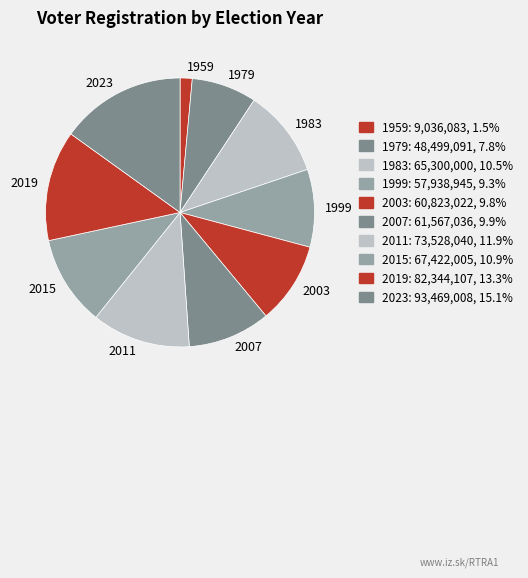

Is the sum of 2015 and 1979 greater than half?

No